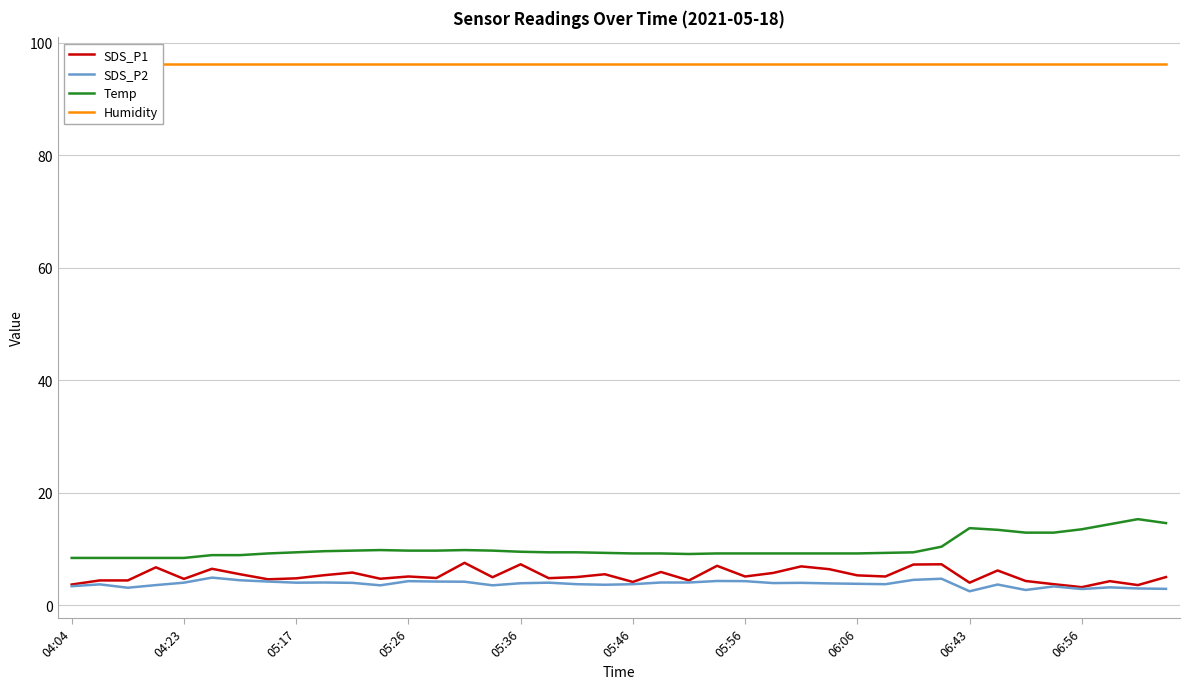

What are all the series names shown in the legend?

SDS_P1, SDS_P2, Temp, Humidity